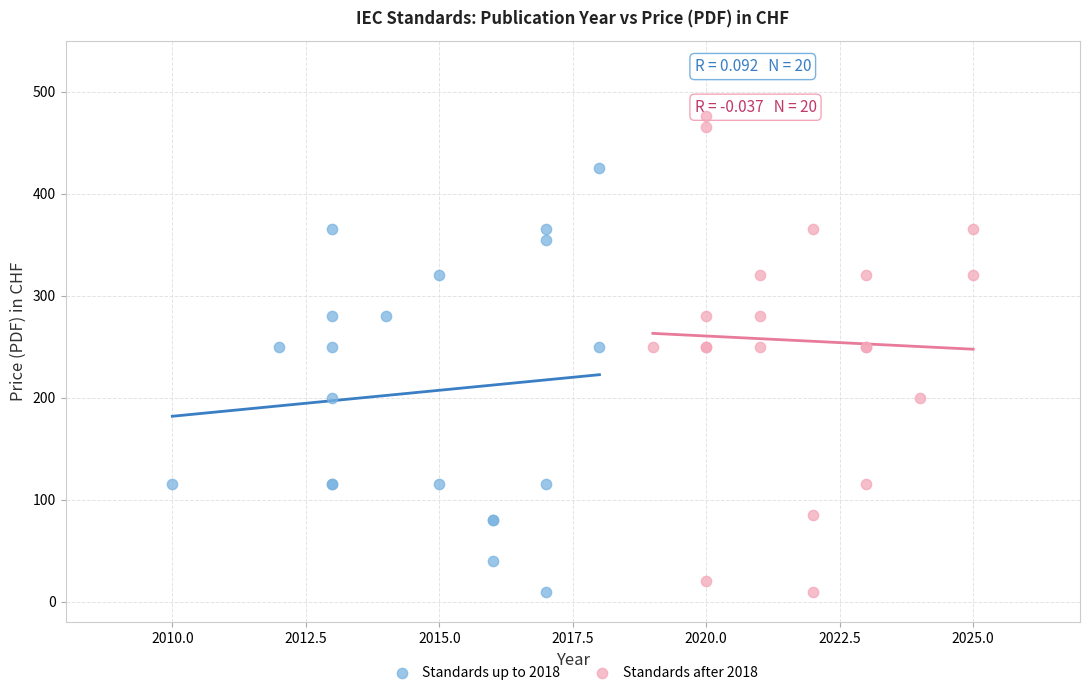

Which series has the widest spread of Y values?

Standards after 2018